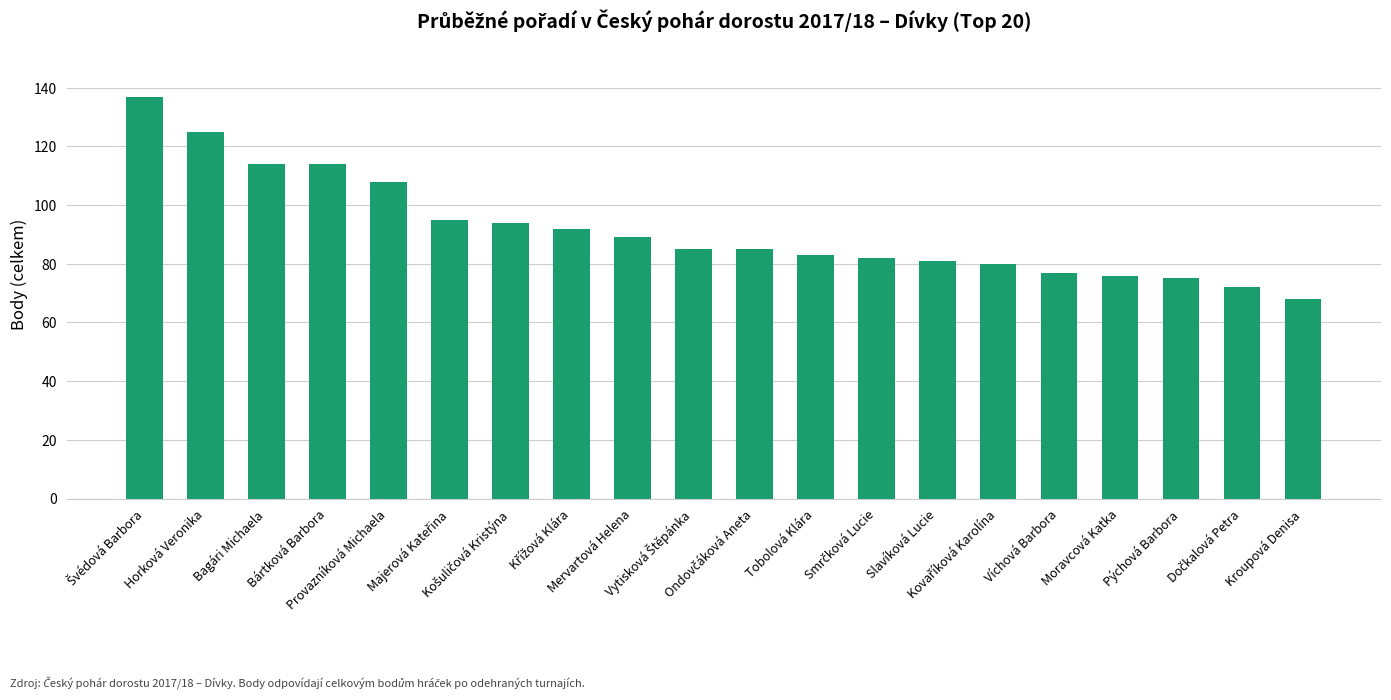

What is the maximum value shown in the chart?

137